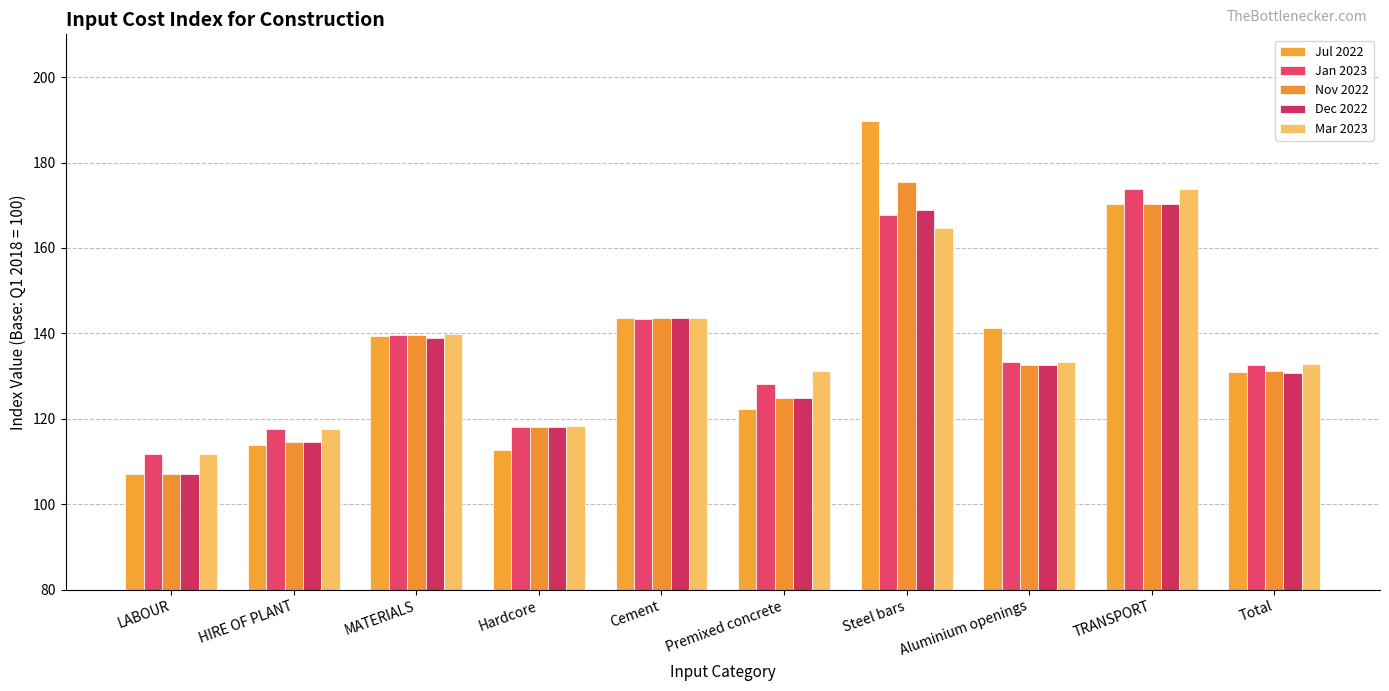

What is the total value across all series at TRANSPORT?

858.8